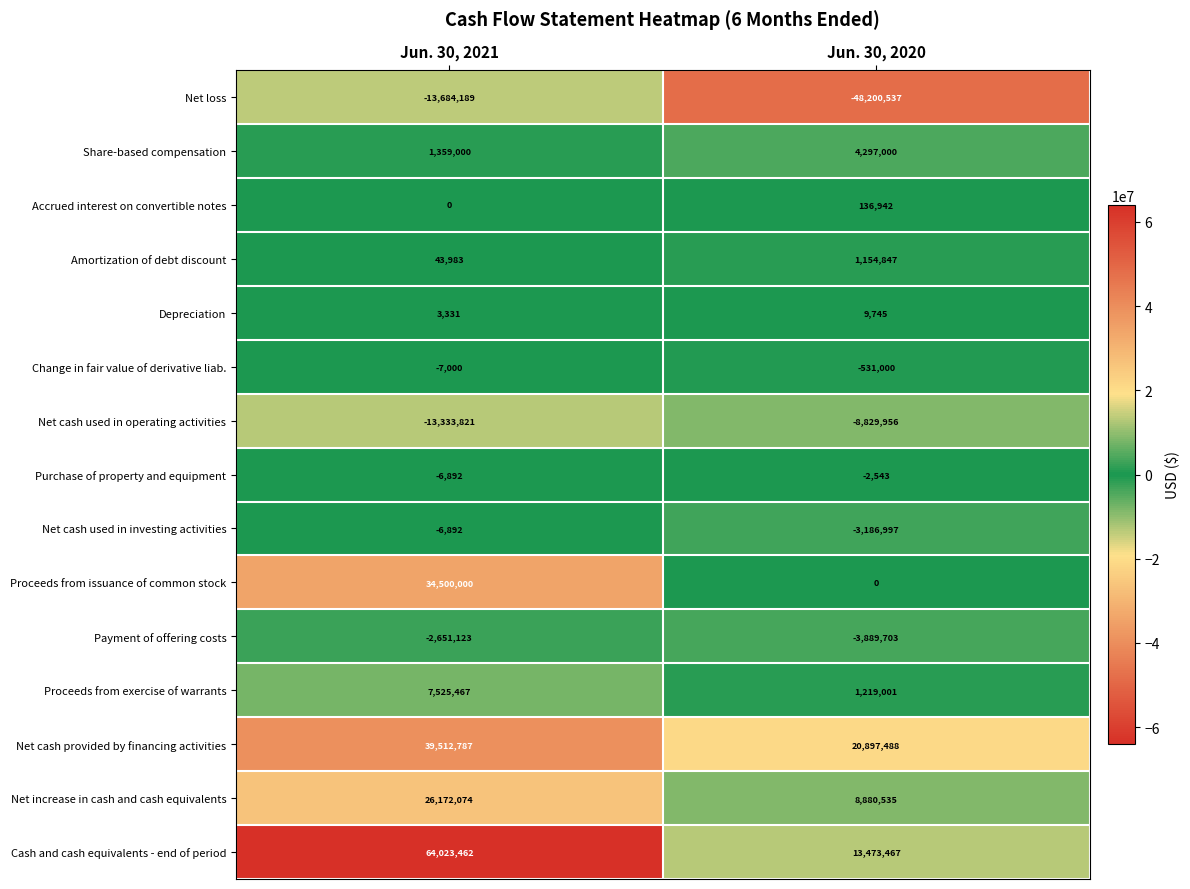

List the labels in order of Net increase in cash and cash equivalents value, largest first.

Jun. 30, 2021, Jun. 30, 2020